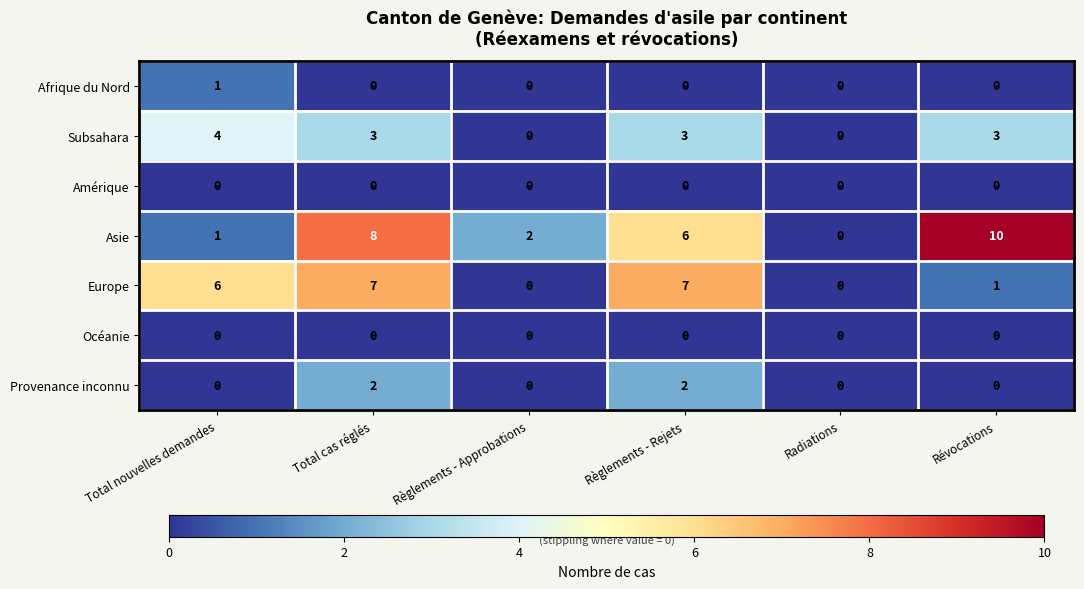

What is the sum of all Asie values?

27